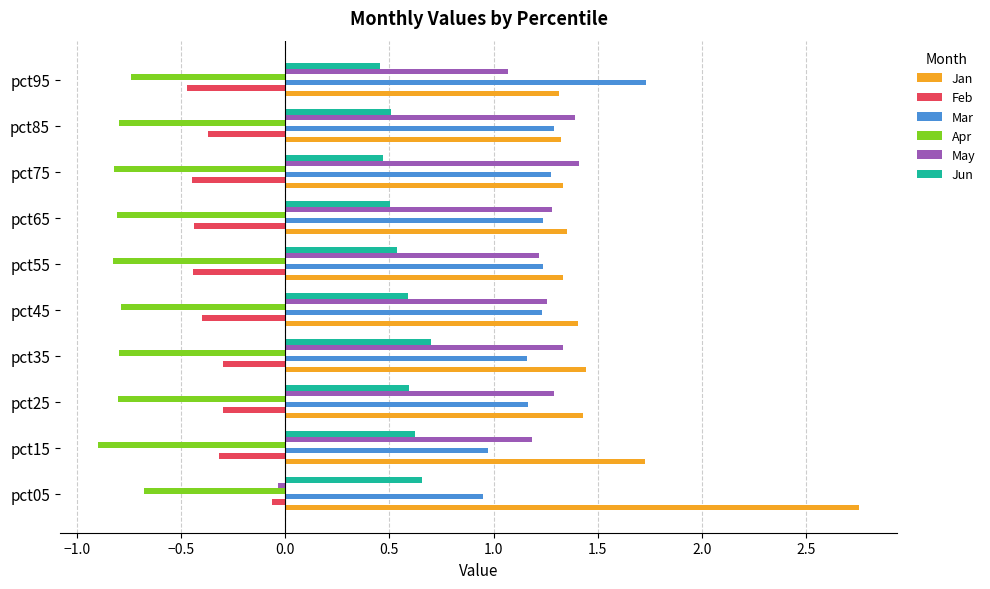

Is it true that May equals 0.9 at pct65?

False